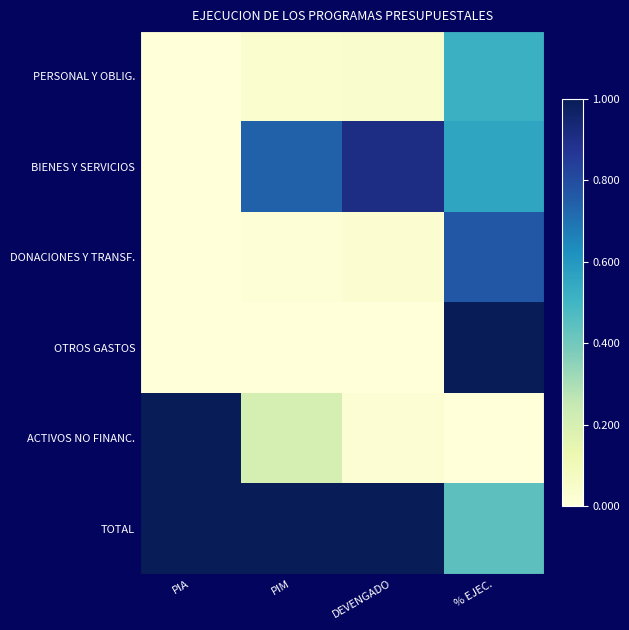

Which series has the largest range (max minus min)?

OTROS GASTOS